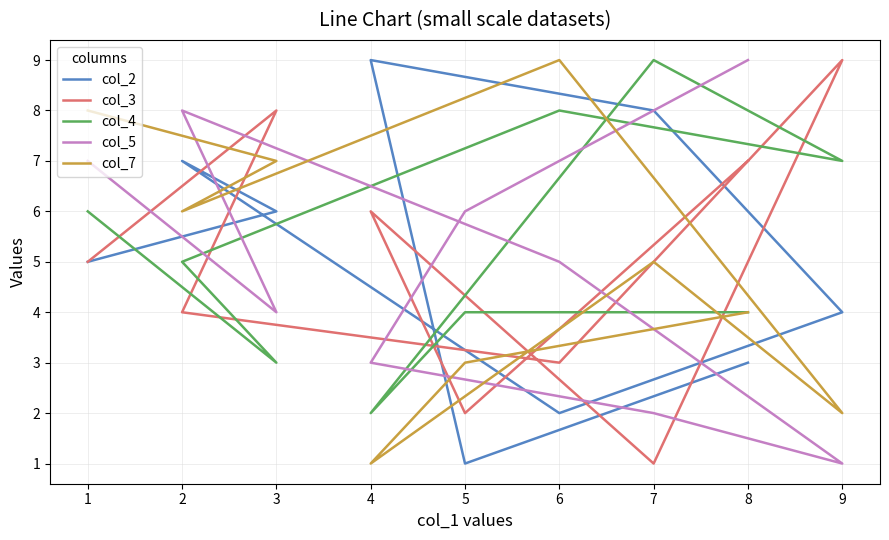

How many data points in col_5 are above 5?

4